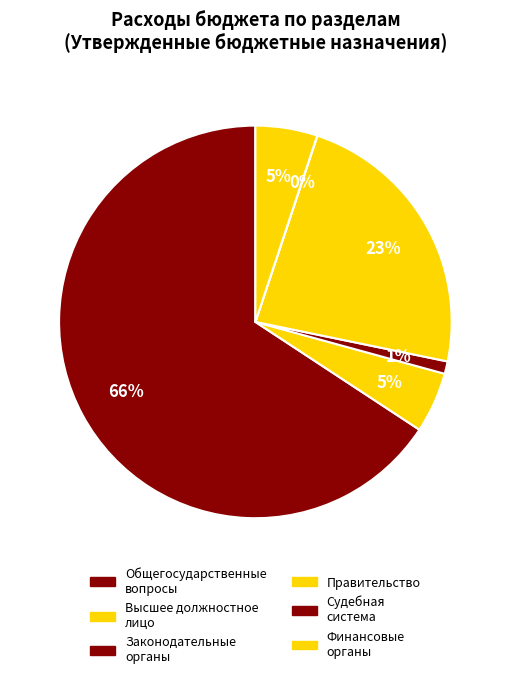

Is there a majority slice in this chart?

Yes